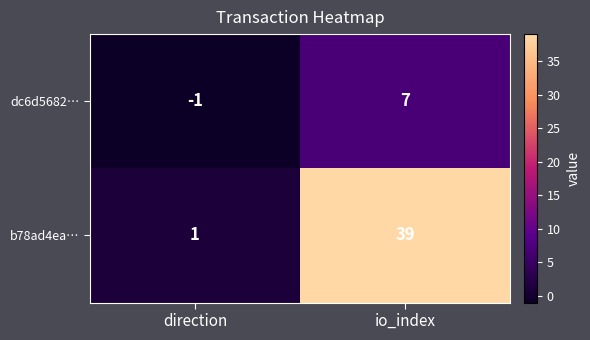

Which series changed the most between direction and io_index?

b78ad4ea…